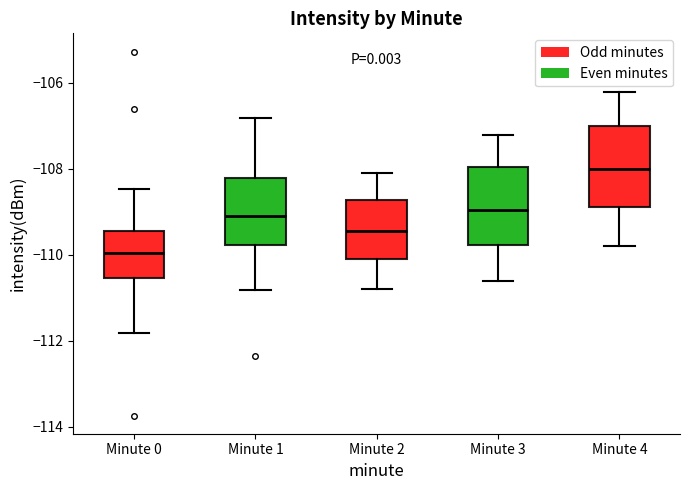

Which box's median line is the lowest?

Minute 0